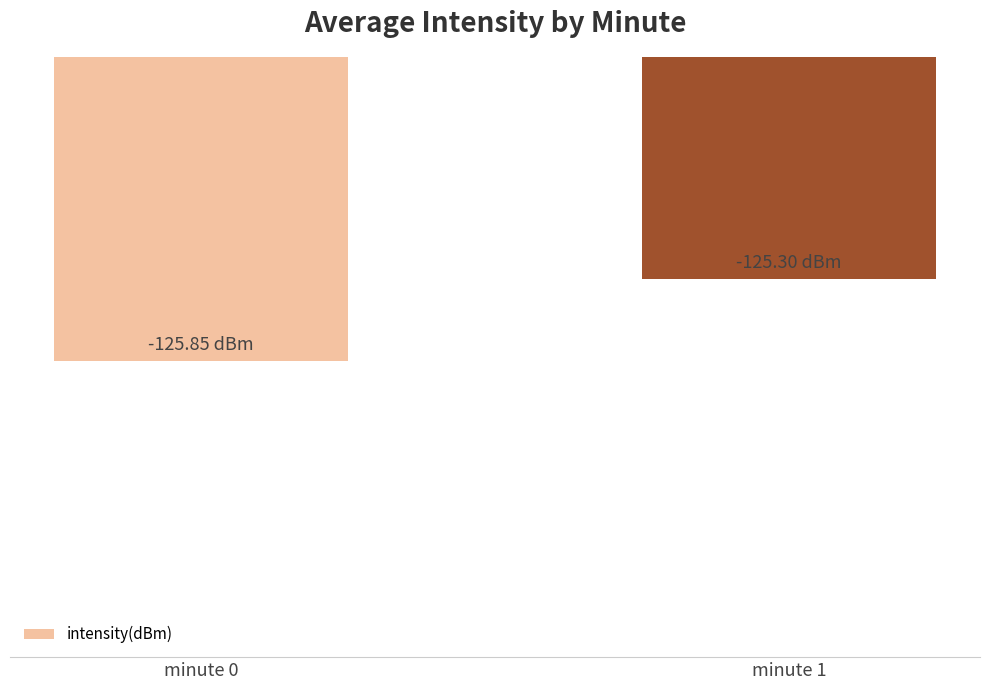

What is the difference between the values at minute 1 and minute 0?

0.6